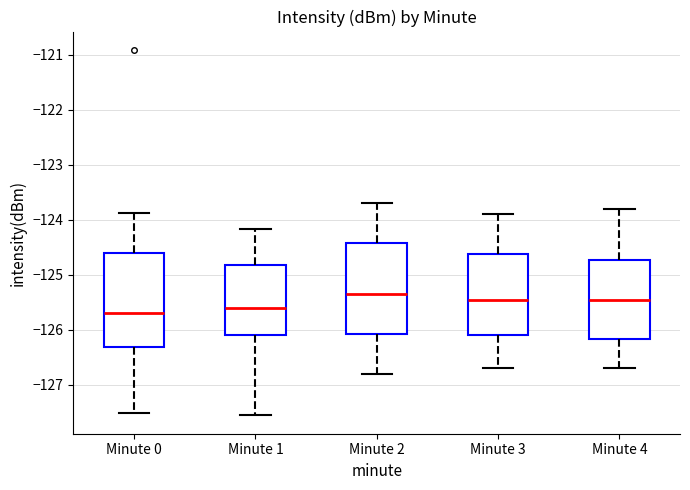

Where is the upper edge of the box for Minute 4 on the y-axis? The values are not printed on the chart, so give them approximately, as read against the axis.

-124.7